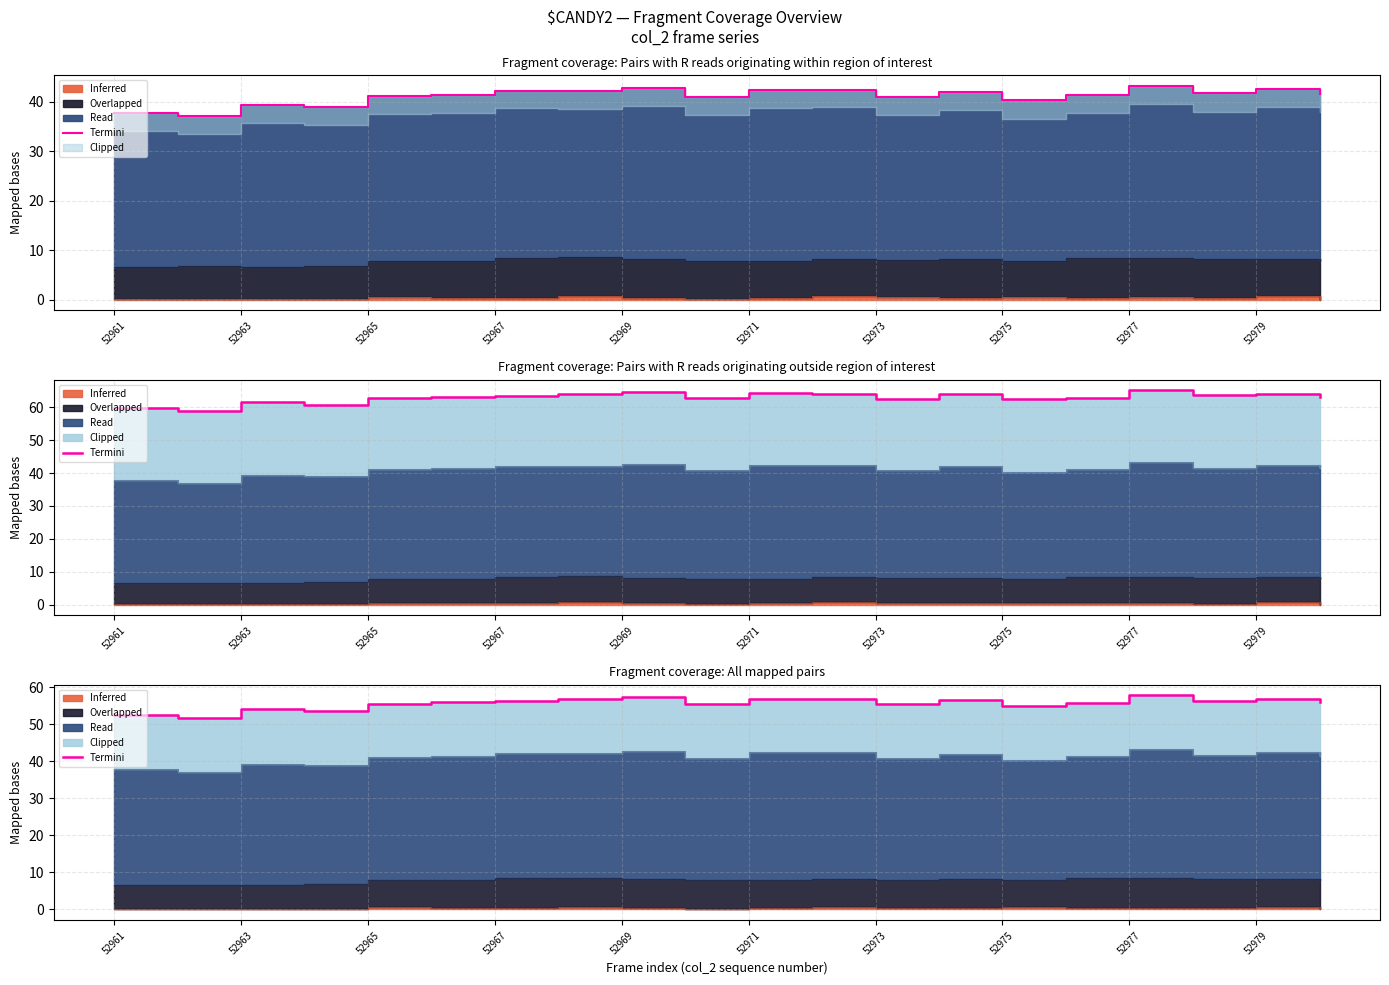

Between 13 and 16, which is larger?

16